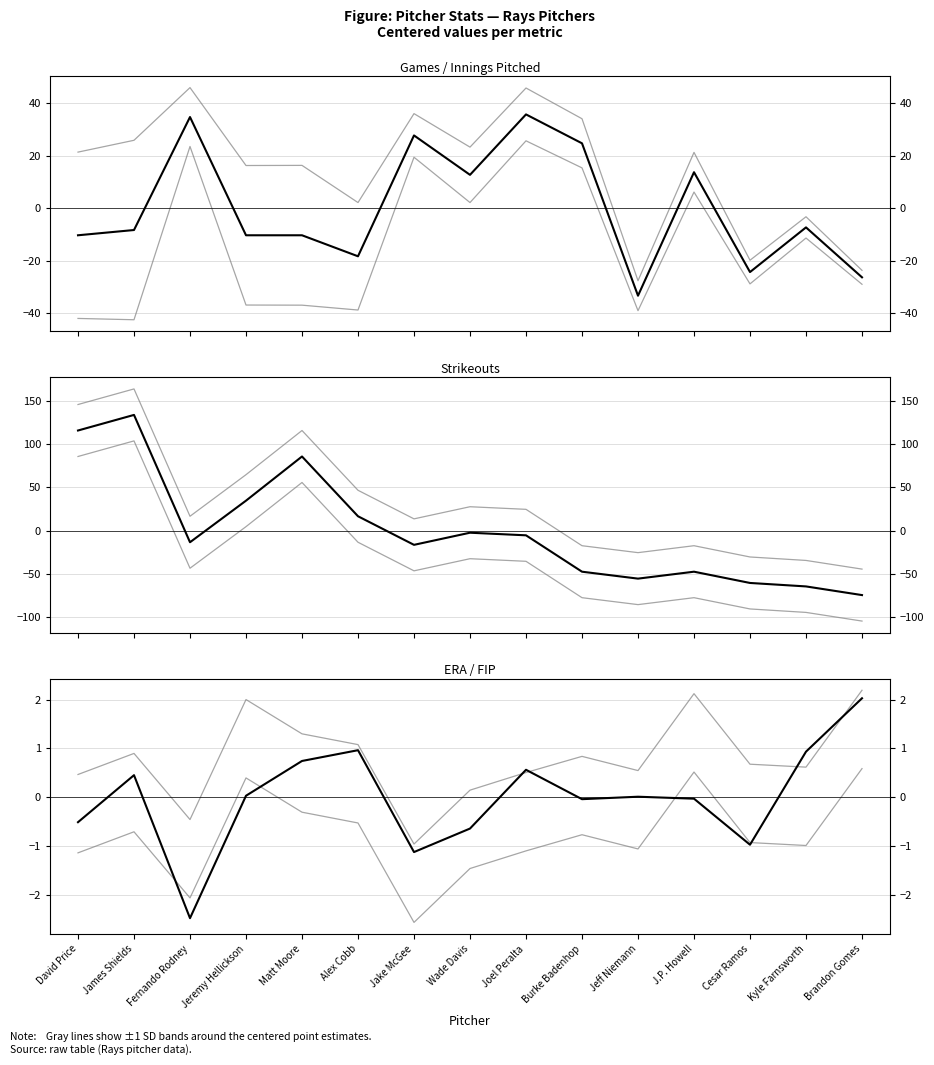

The Strikeouts (K) series shows -13.3 at Fernando Rodney. True or false?

True